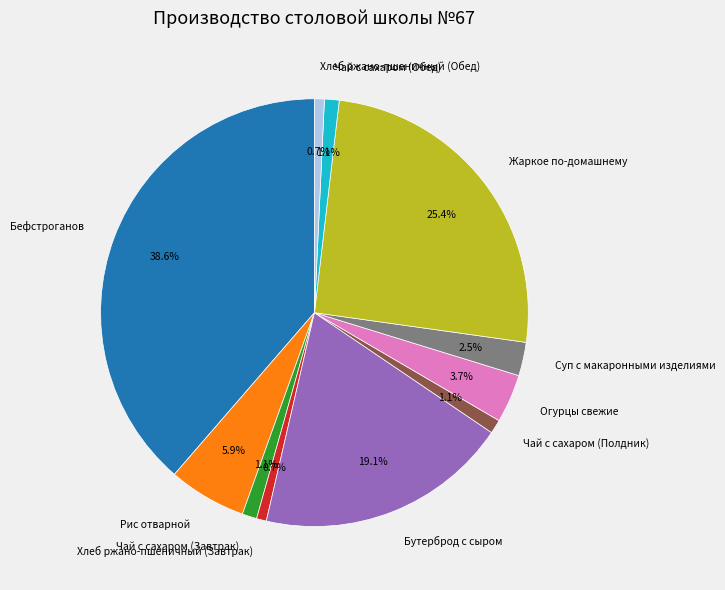

How many segments does this pie chart have?

11